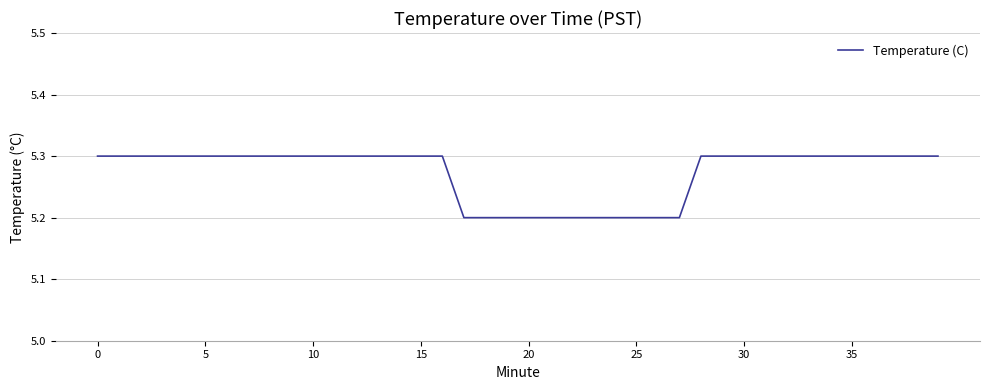

What is the difference between the maximum and minimum values?

0.1